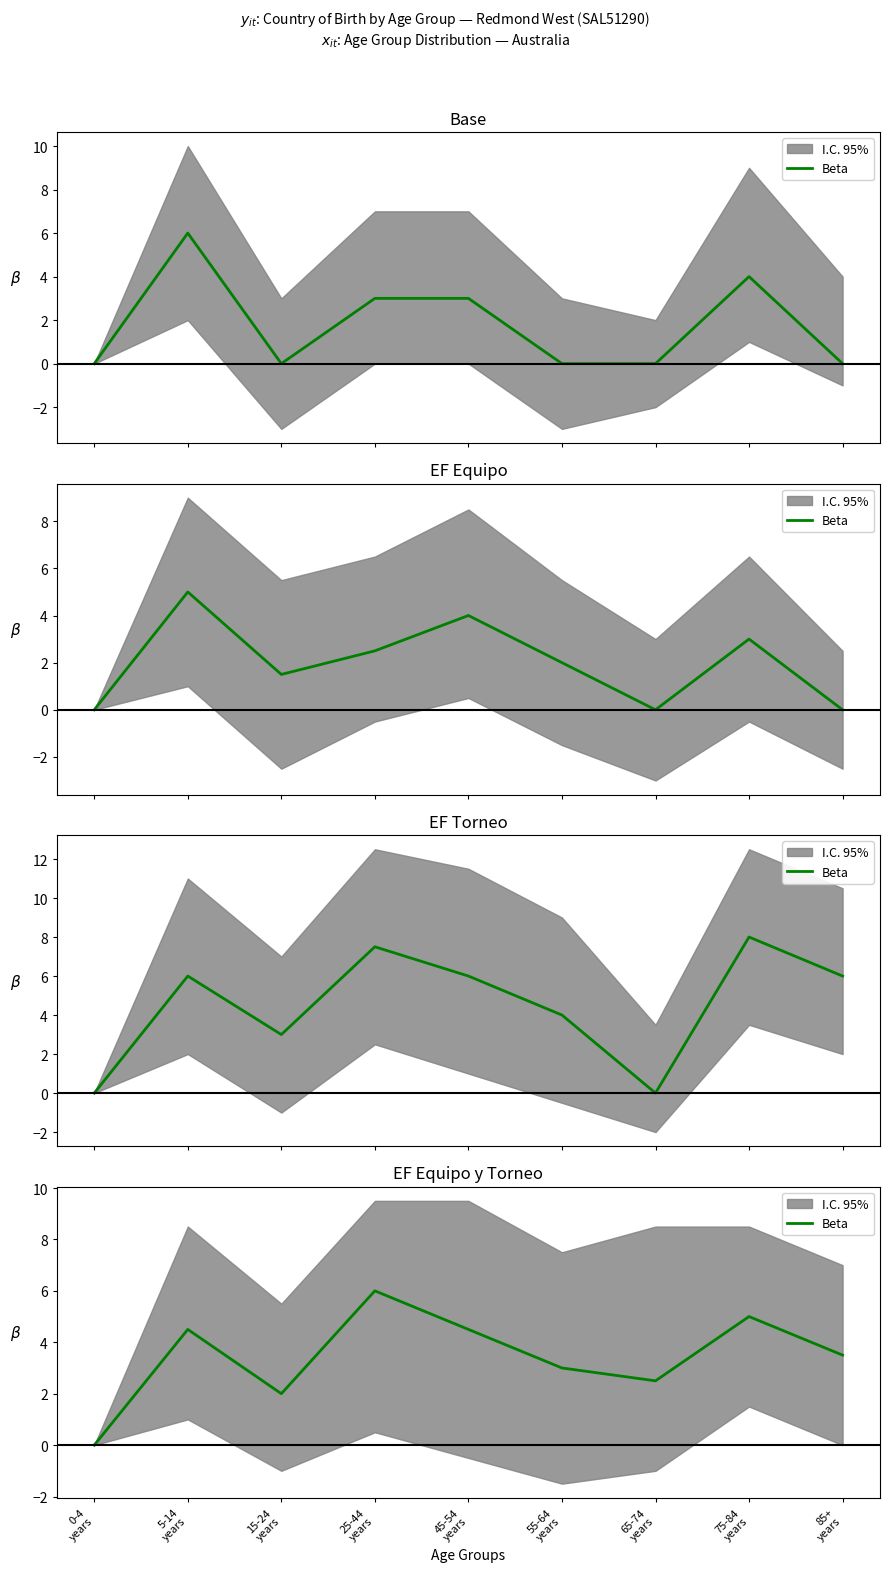

True or false: the data shows 2.7 at 15-24
years.

False